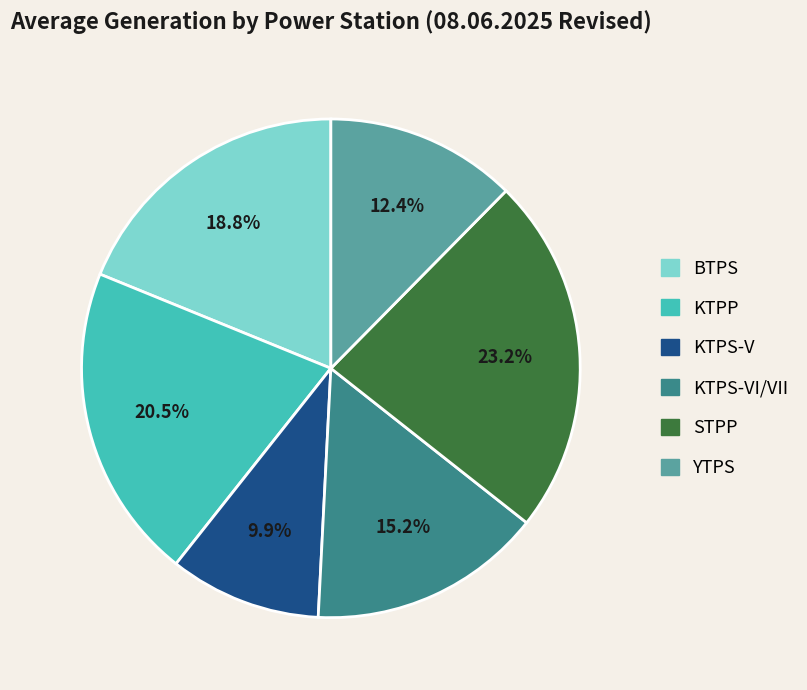

Is YTPS the majority of the pie?

No